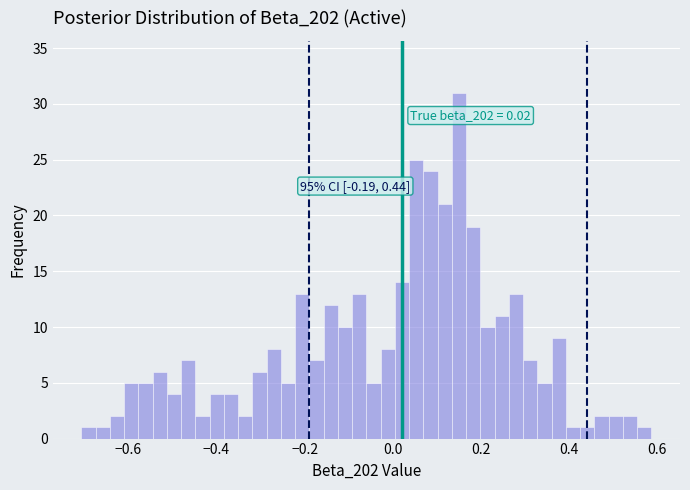

Around what value on the x-axis is the tallest bar? Give the approximate position of its centre, as read against the axis.

0.16